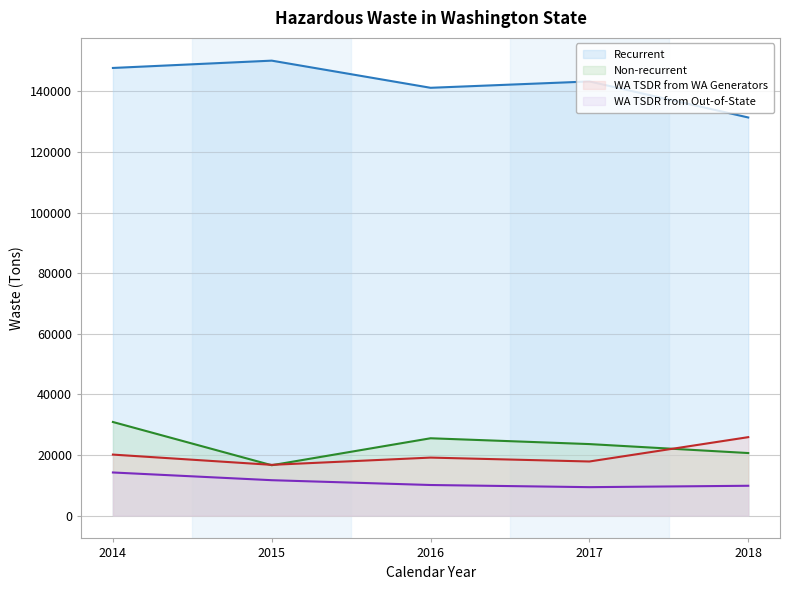

How many categories are shown in the chart?

5